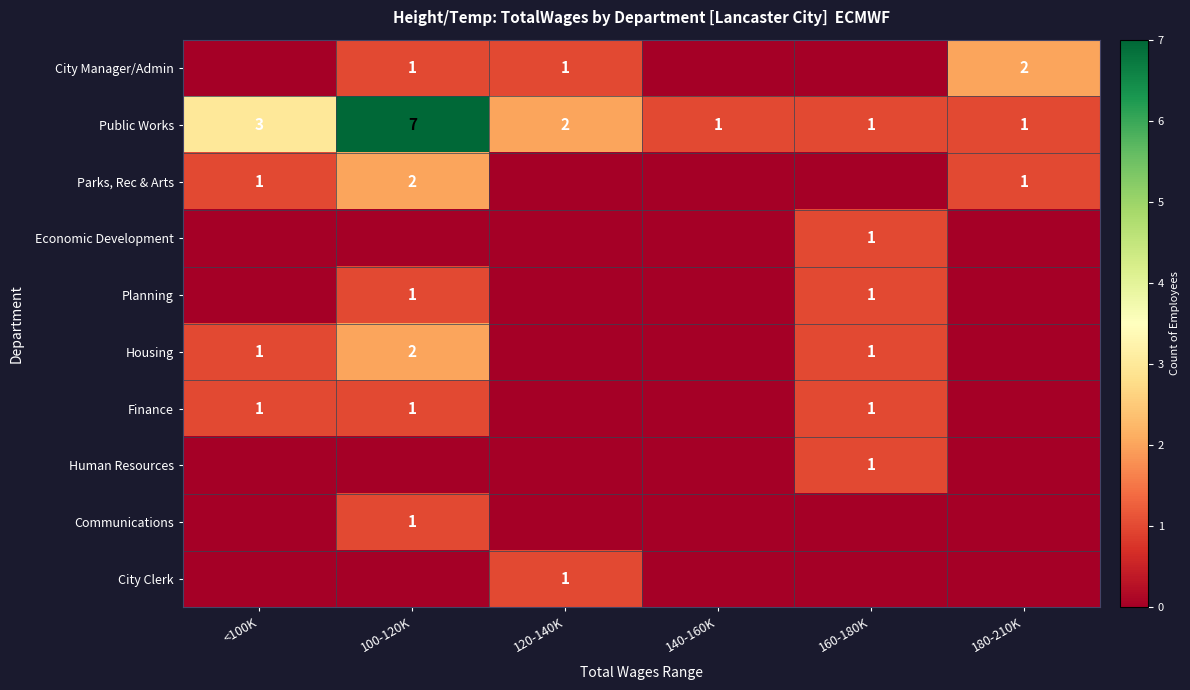

Where is Public Works nearest to the value 4?

<100K